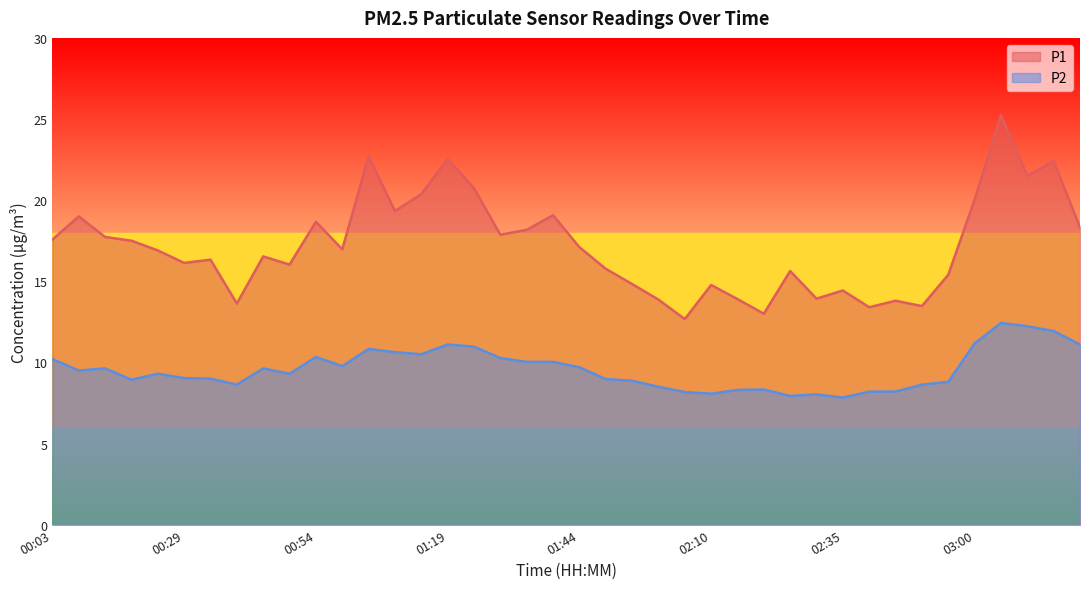

How many lines are shown in the chart?

2